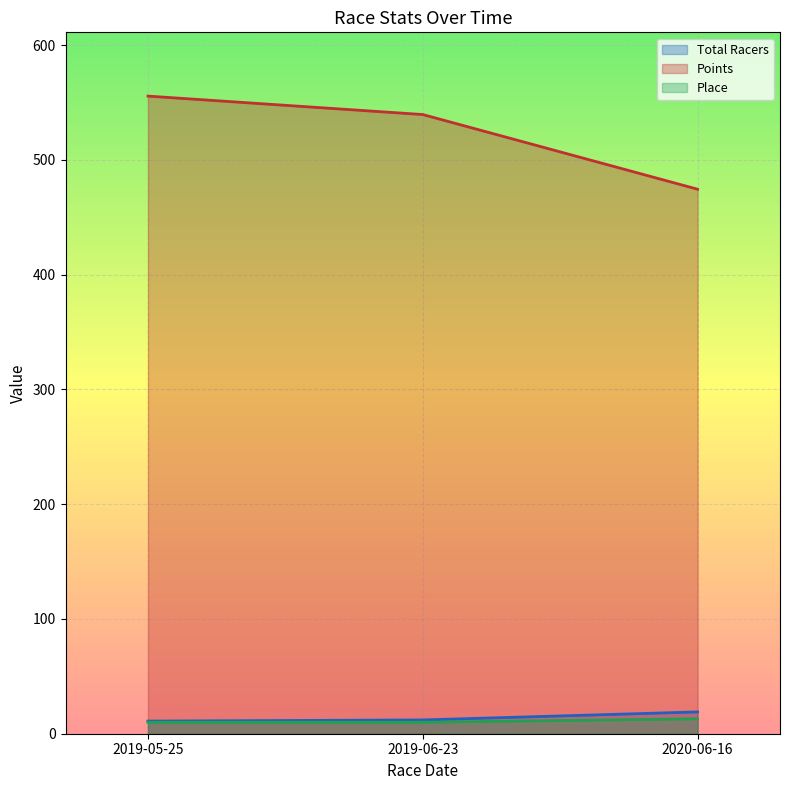

Which series has the largest range (max minus min)?

Points